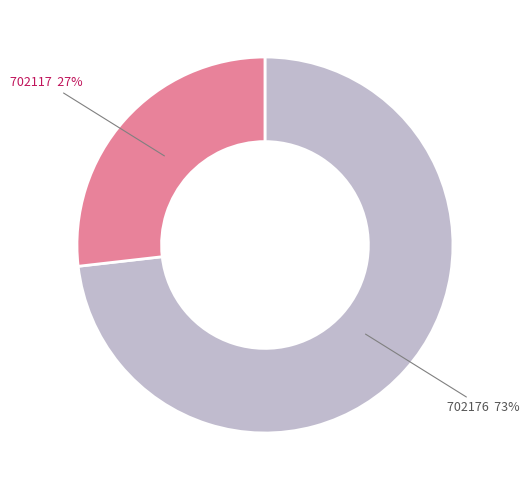

To the nearest percent, what is the average slice percentage?

50%